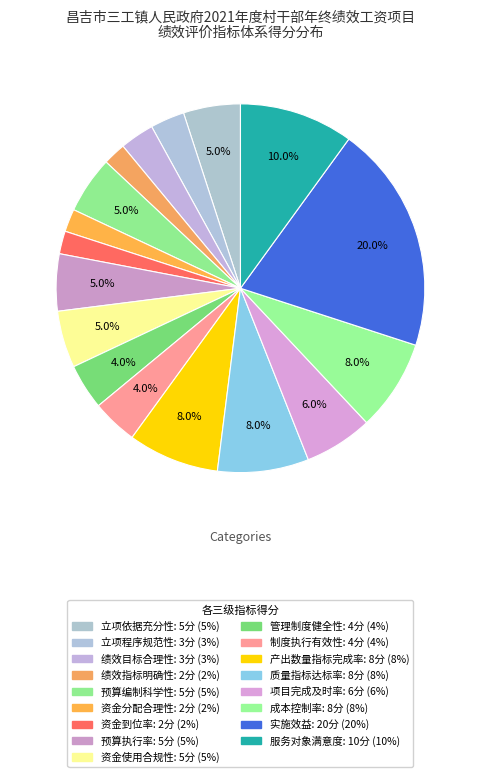

What is the total percentage of 实施效益 and 预算编制科学性?

25.0%